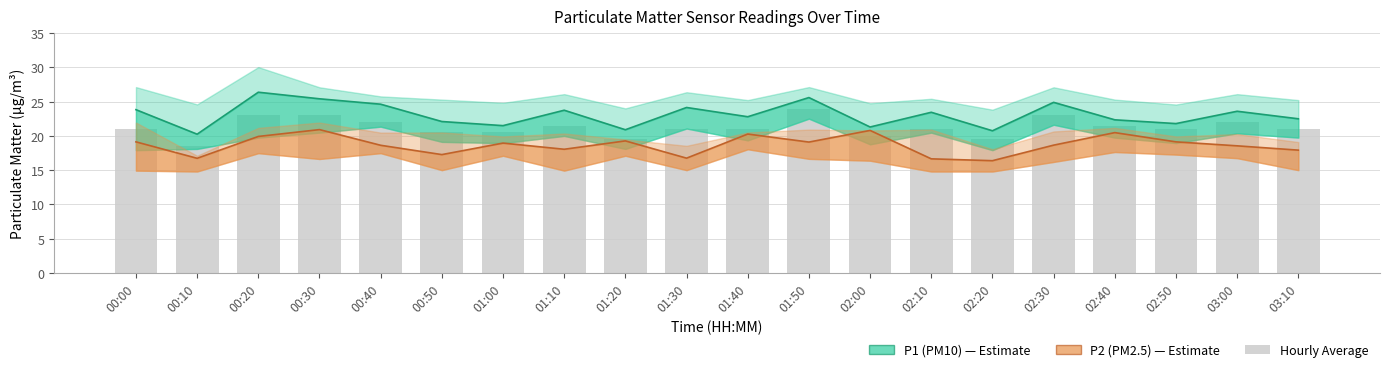

What is the maximum value shown in the chart?

26.4